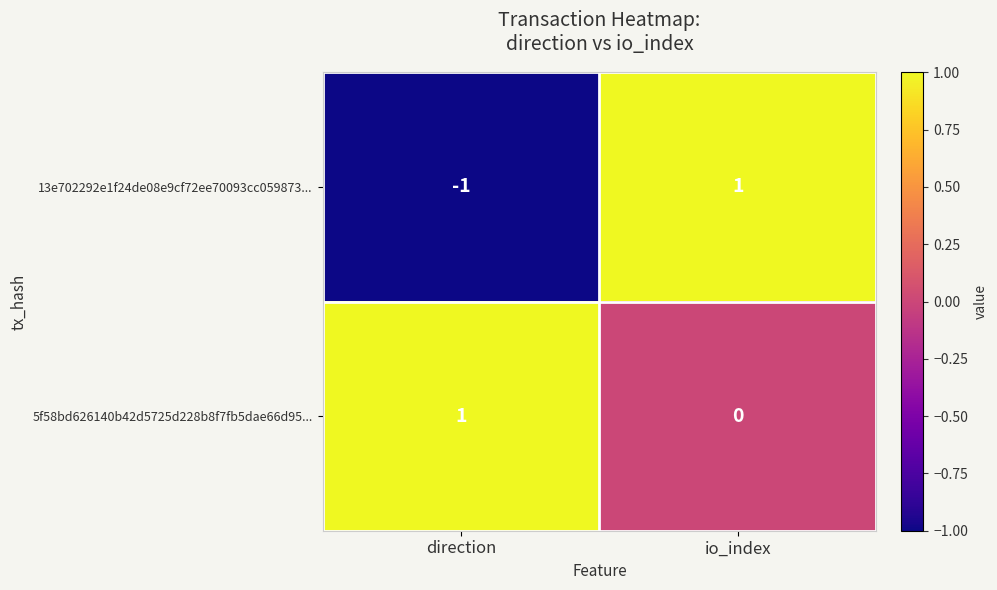

Rank the series at direction from highest to lowest value.

5f58bd626140b42d5725d228b8f7fb5dae66d95..., 13e702292e1f24de08e9cf72ee70093cc059873...